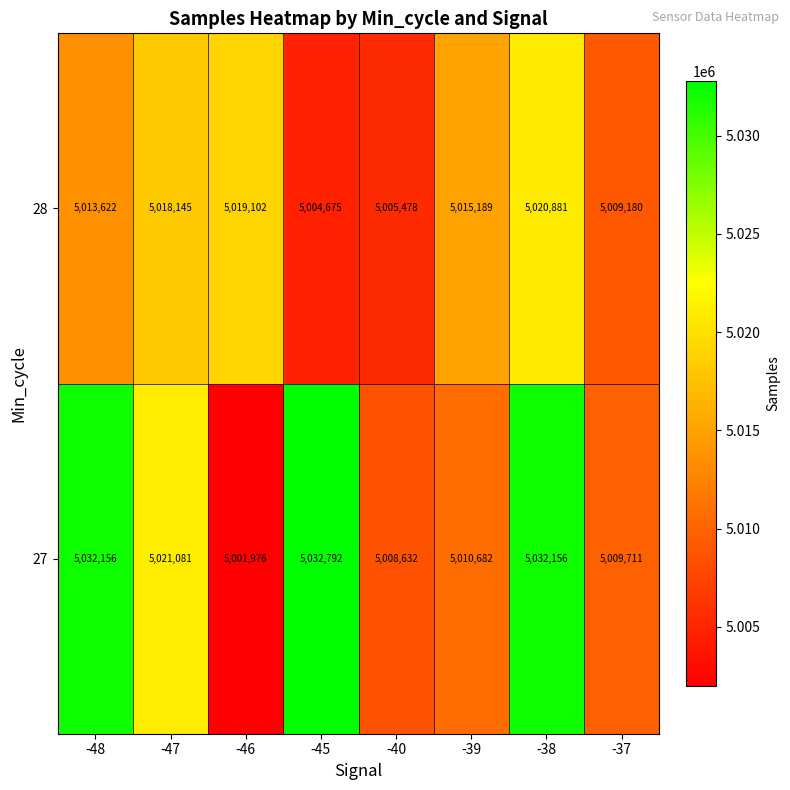

At -40, list the series in order from largest to smallest.

27, 28